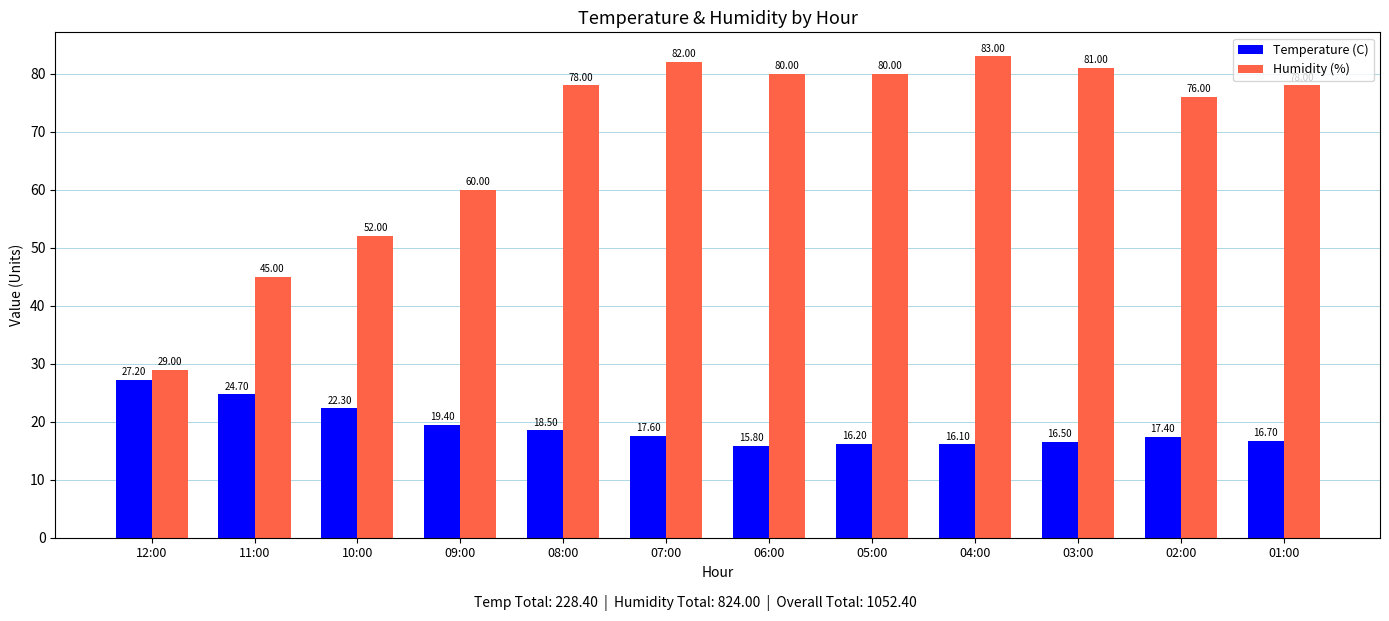

Which series has the widest spread of values?

Humidity (%)